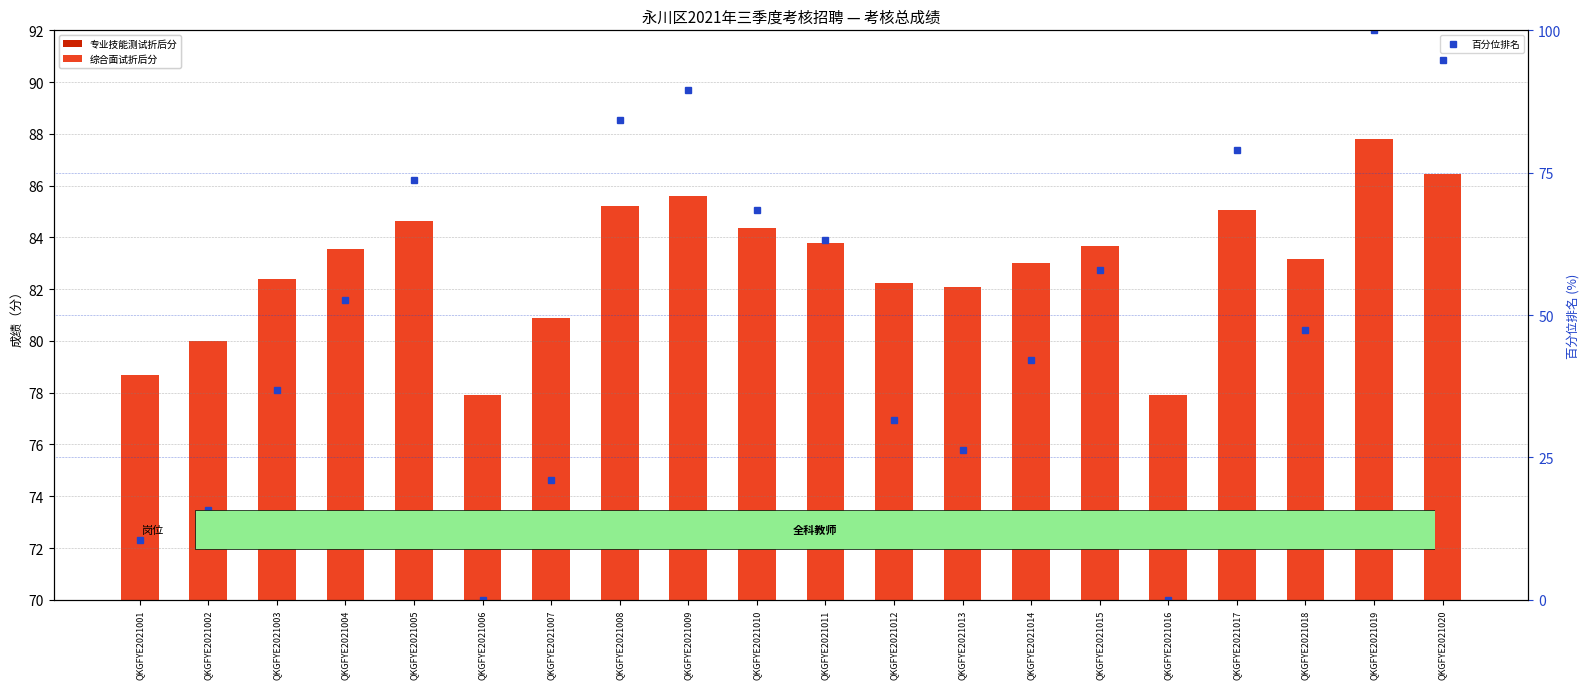

Is the value of 专业技能测试折后分 at QKGFYE2021020 greater than the value of 百分位排名 at QKGFYE2021020?

No